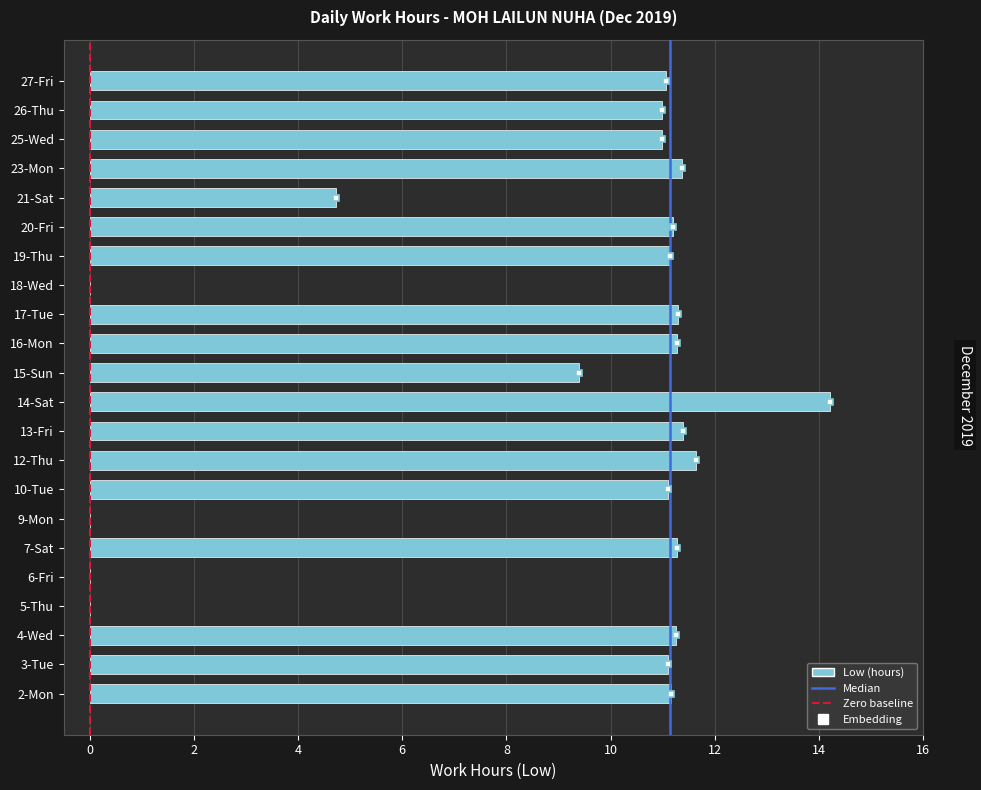

Which label corresponds to the largest value in the chart?

14-Sat